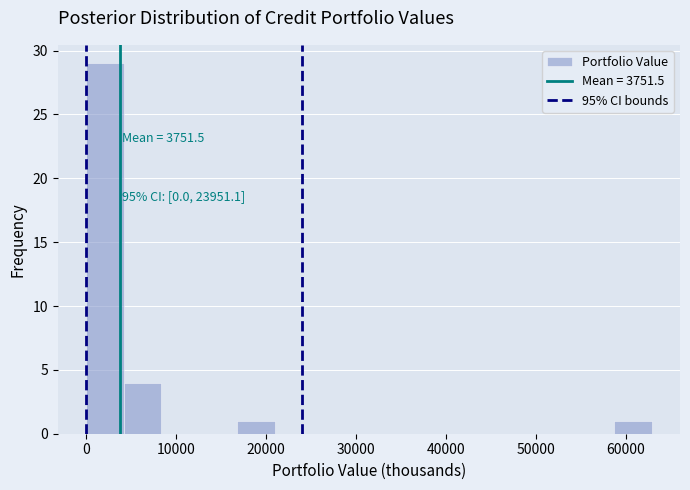

Over which range of the x-axis is the bar tallest?

0 to 4000